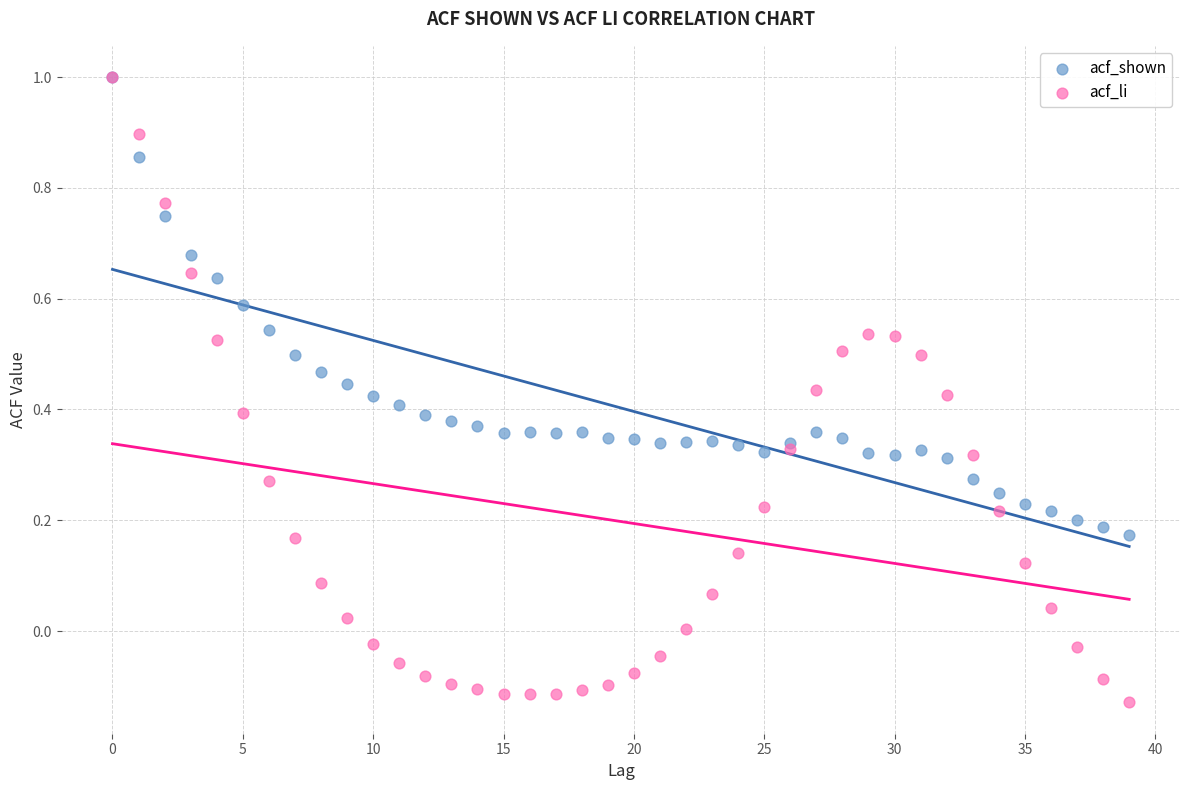

What are all the series names shown in the legend?

acf_shown, acf_li